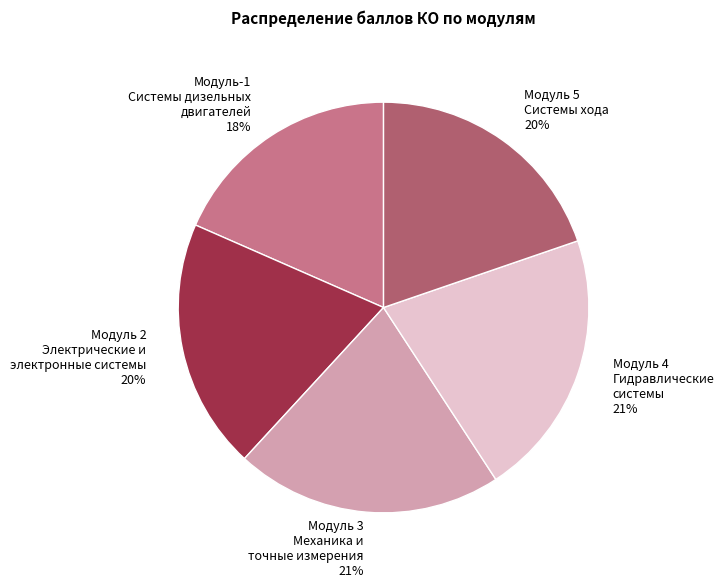

How many segments does this pie chart have?

5